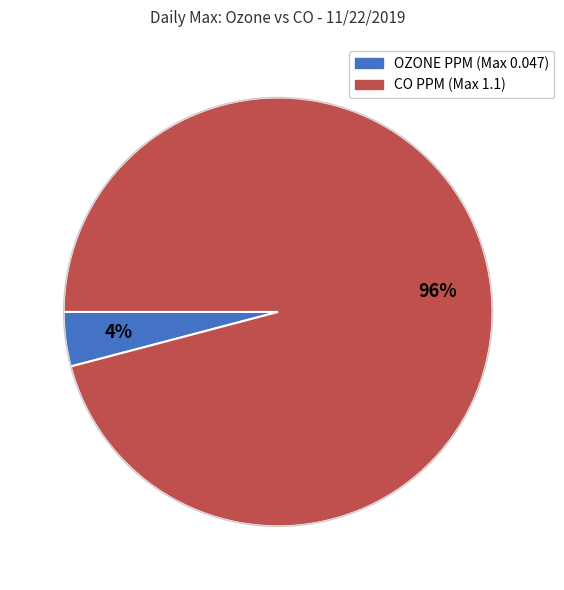

To the nearest percent, what is the difference between the largest and smallest slice percentages?

92%